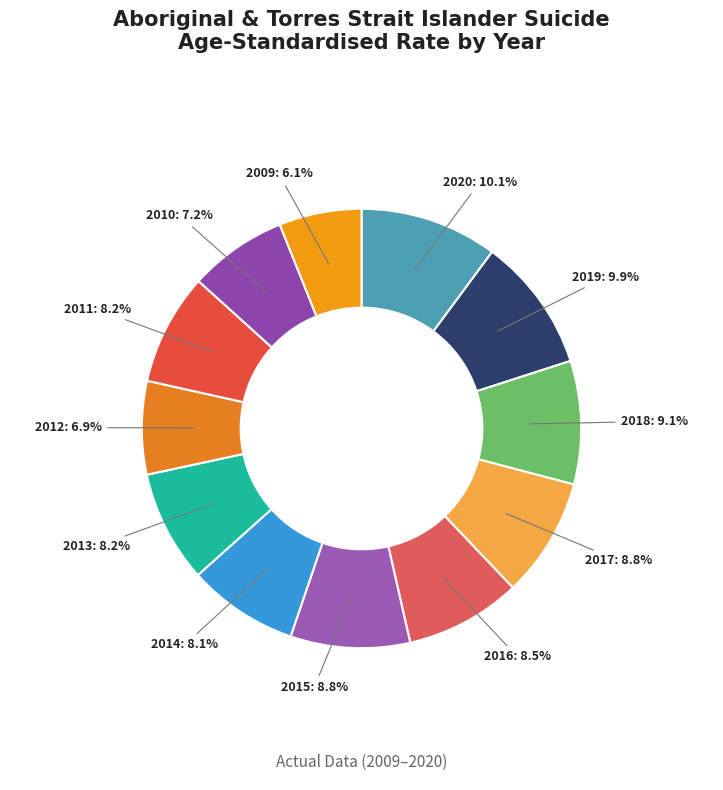

How many slices are in this pie chart?

12